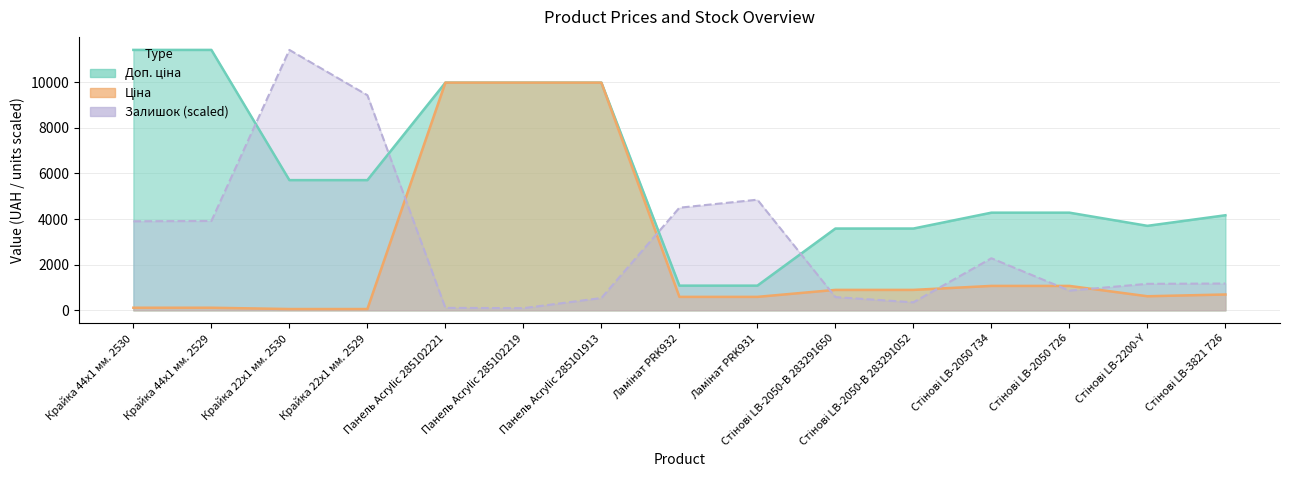

At which category does the chart reach its peak across all series?

Крайка 44x1 мм. 2530